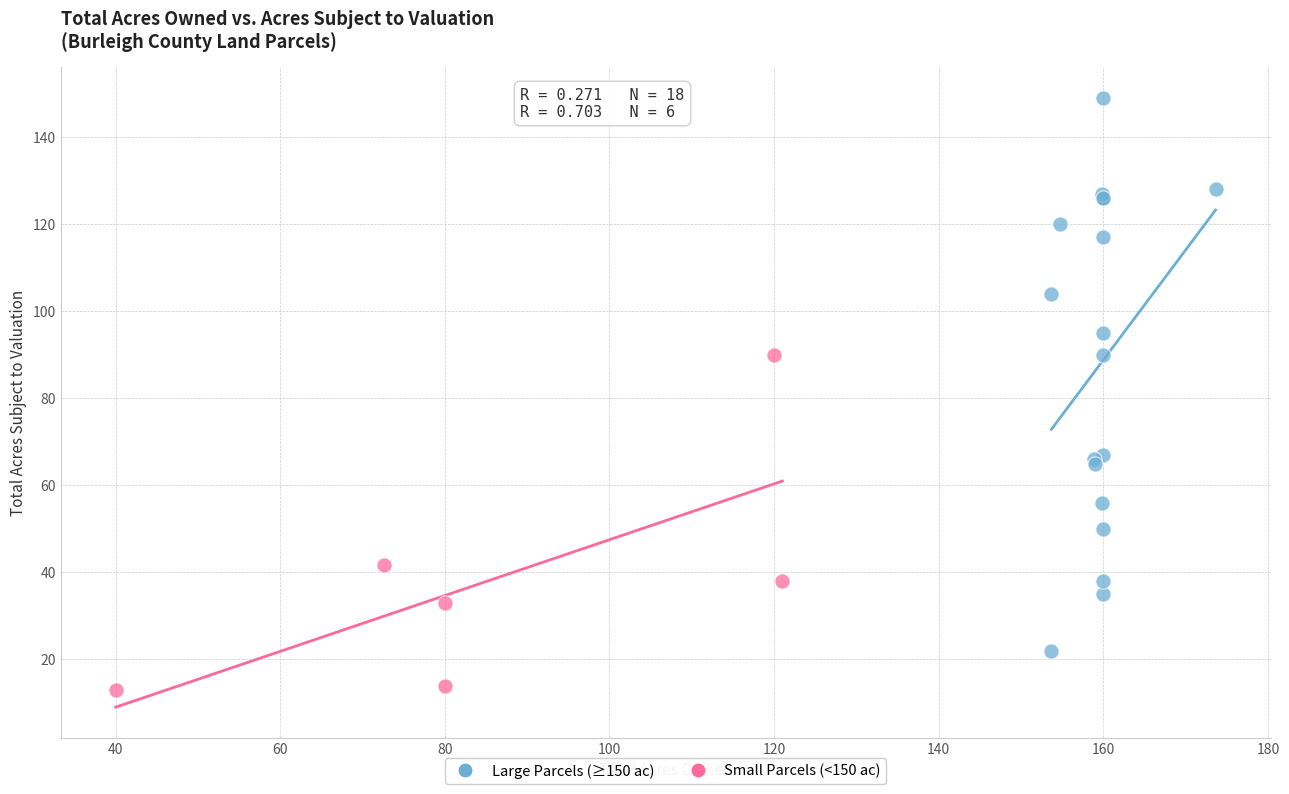

Which series has the widest spread of Y values?

Large Parcels (≥150 ac)